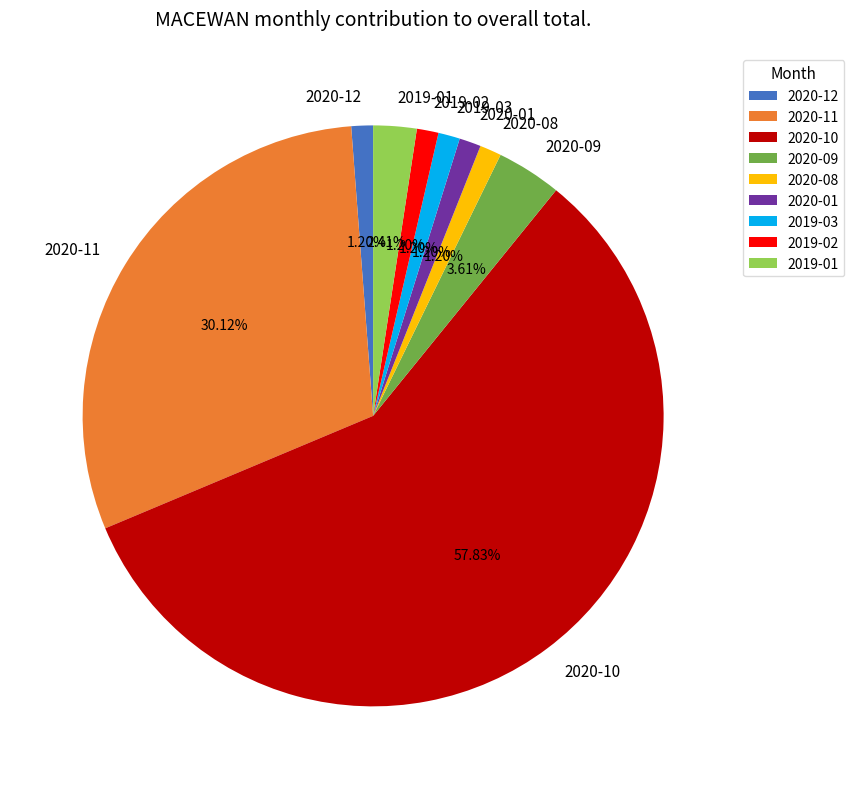

How many segments does this pie chart have?

9